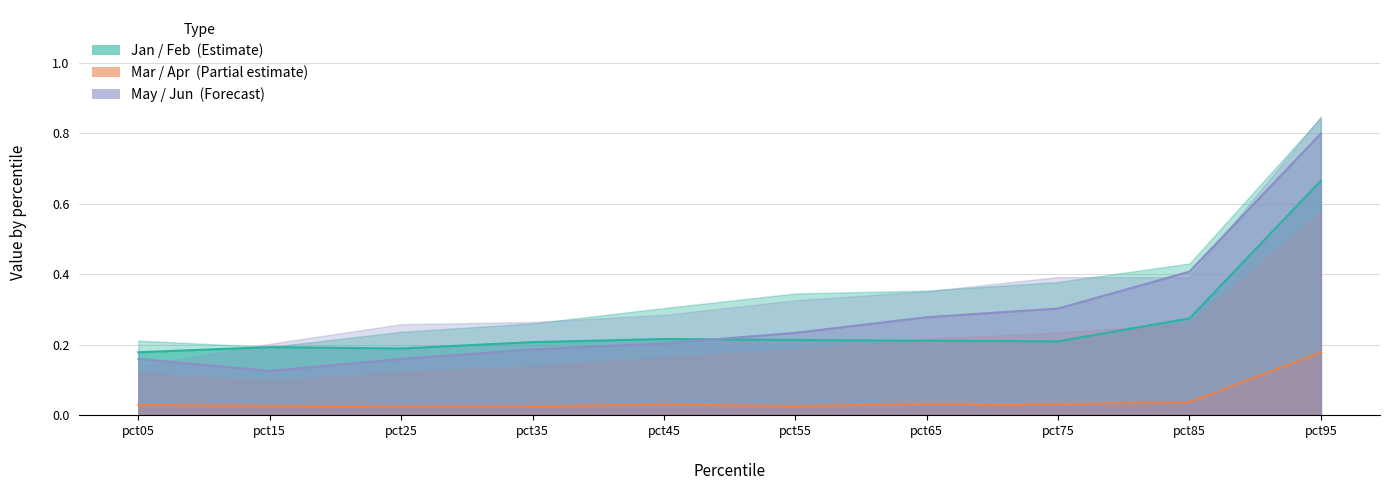

At which category does the chart reach its peak across all series?

pct95